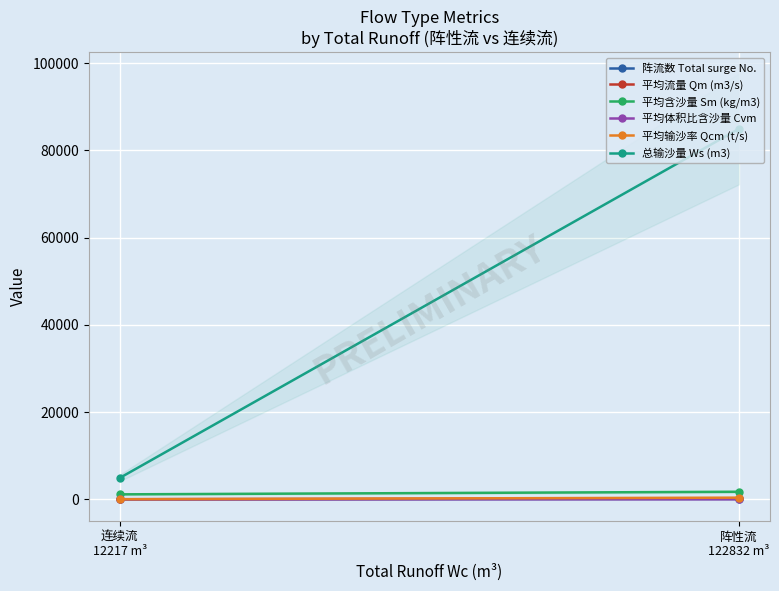

What position from the right is 连续流
12217 m³?

1